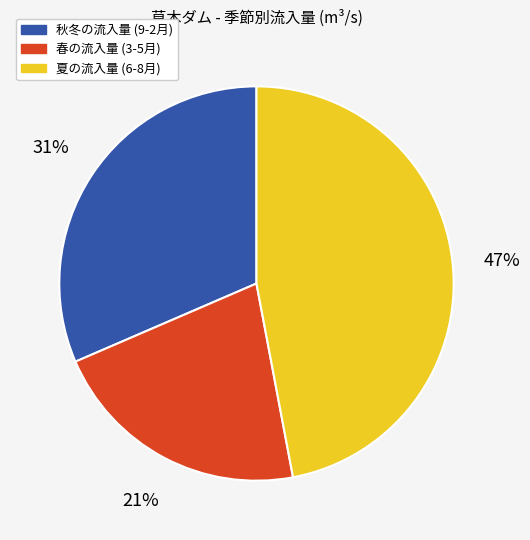

Count the number of slices in the pie.

3